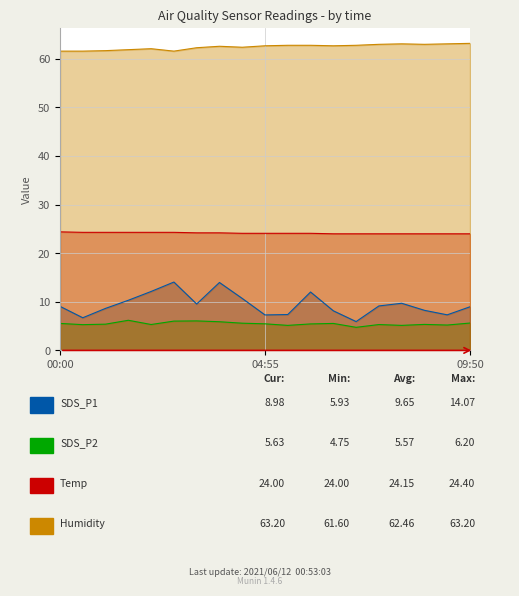

Reading right to left, extract all data points from this chart.

SDS_P1: 9.0	7.3	8.2	9.7	9.2	5.9	8.2	12.0	7.4	7.3	10.7	14.0	9.6	14.1	12.1	10.3	8.7	6.7	9.1
SDS_P2: 5.6	5.2	5.3	5.2	5.3	4.8	5.5	5.5	5.2	5.5	5.6	5.9	6.1	6.0	5.3	6.2	5.4	5.3	5.5
Temp: 24.0	24.0	24.0	24.0	24.0	24.0	24.0	24.1	24.1	24.1	24.1	24.2	24.2	24.3	24.3	24.3	24.3	24.3	24.4
Humidity: 63.2	63.1	63.0	63.1	63.0	62.8	62.7	62.8	62.8	62.7	62.4	62.6	62.3	61.6	62.1	61.9	61.7	61.6	61.6